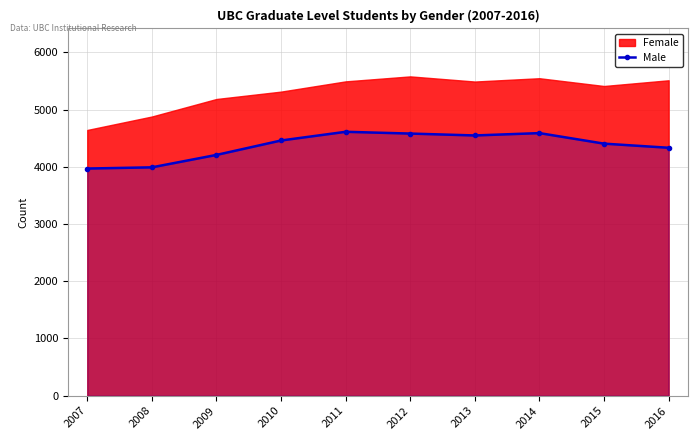

What is the average value?

4369